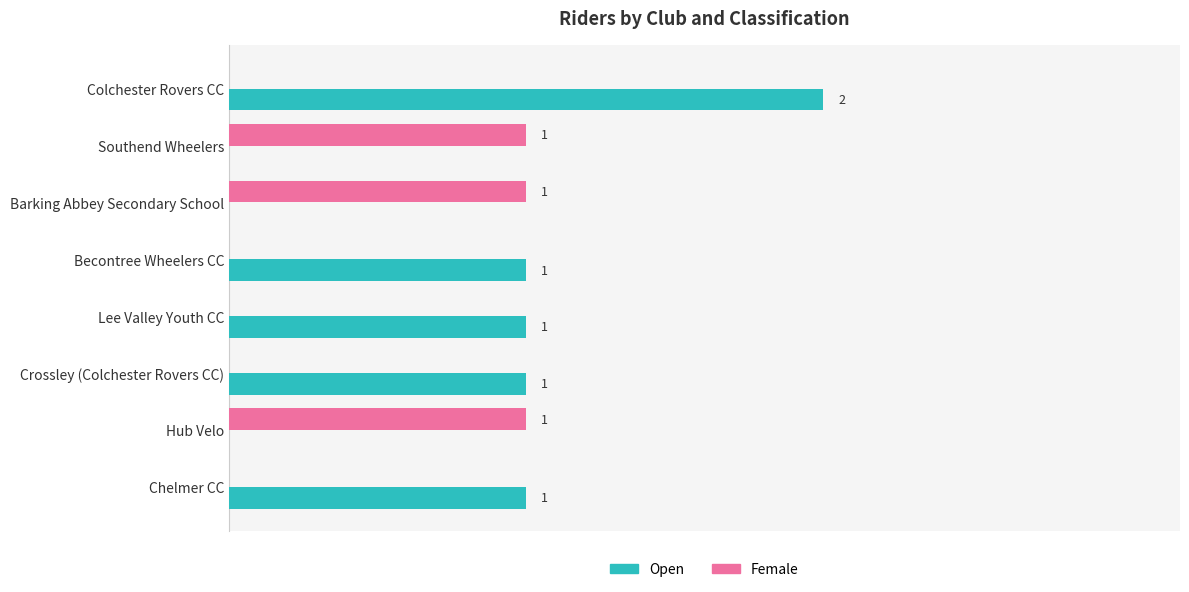

Which series has the largest total across all categories?

Open